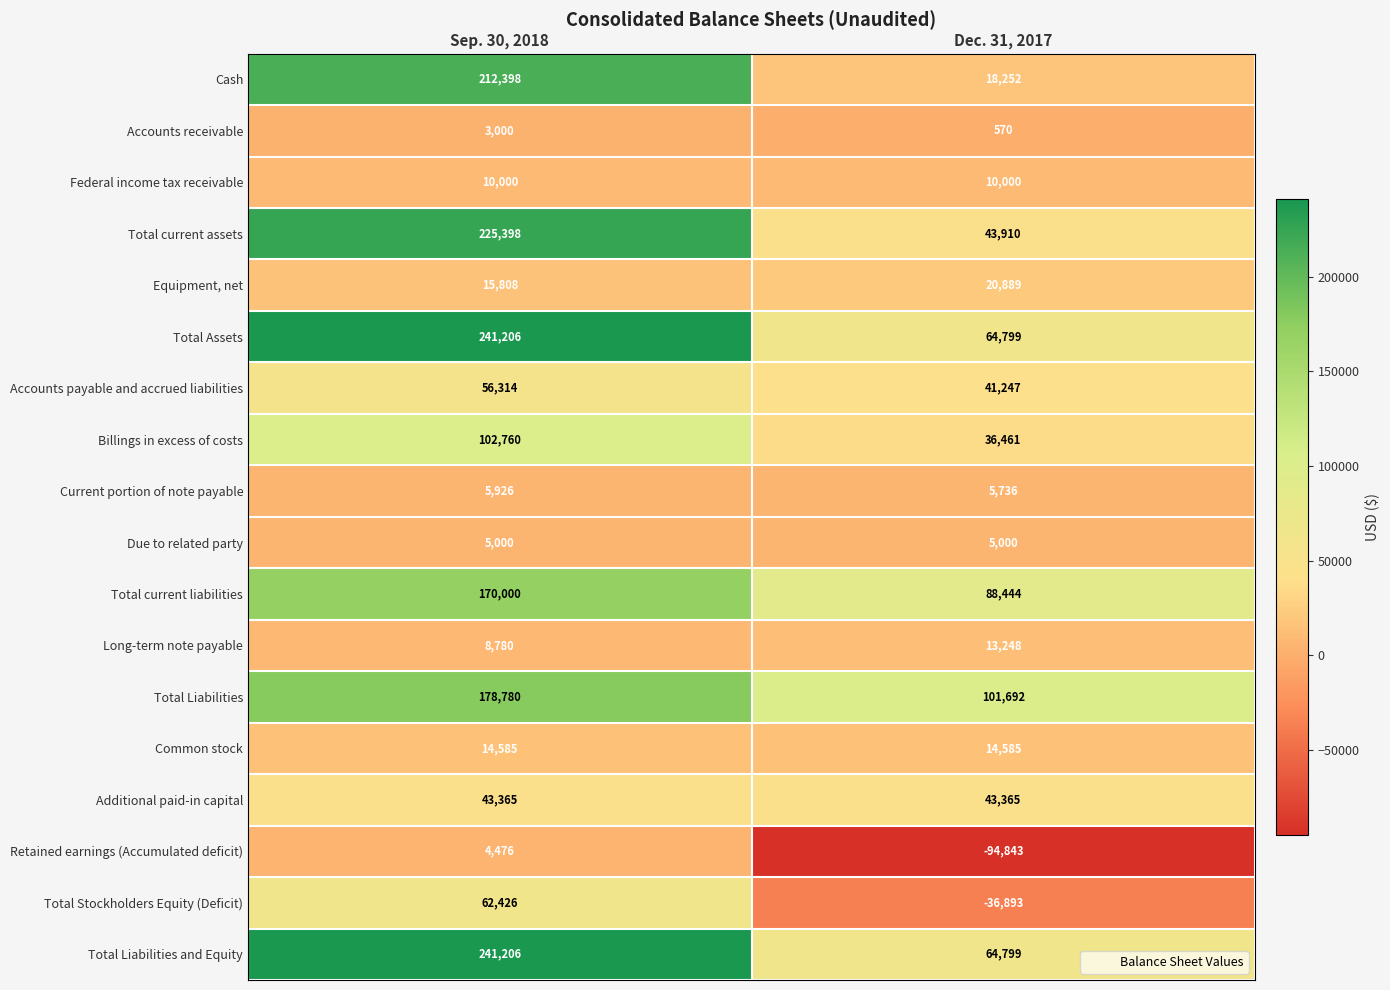

At how many categories does at least one series exceed 224015?

1